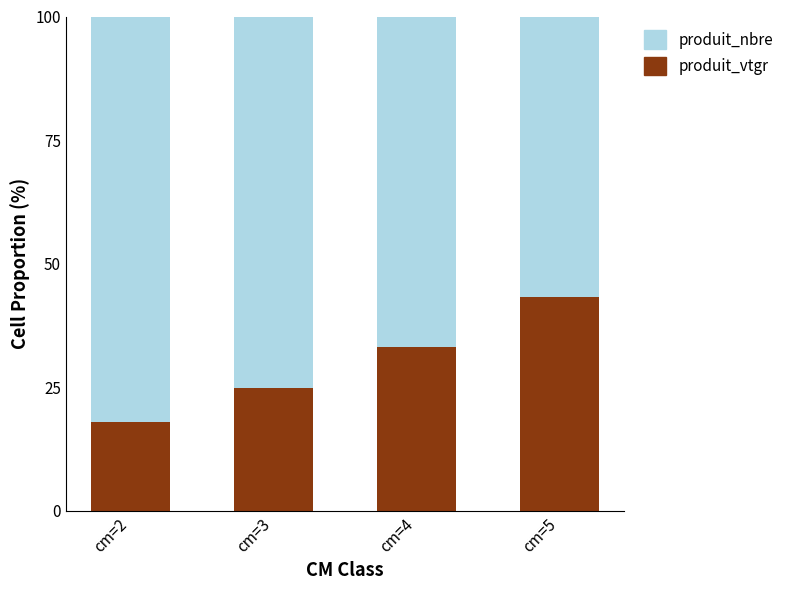

What is the difference between the maximum and minimum values in the produit_vtgr series?

25.2